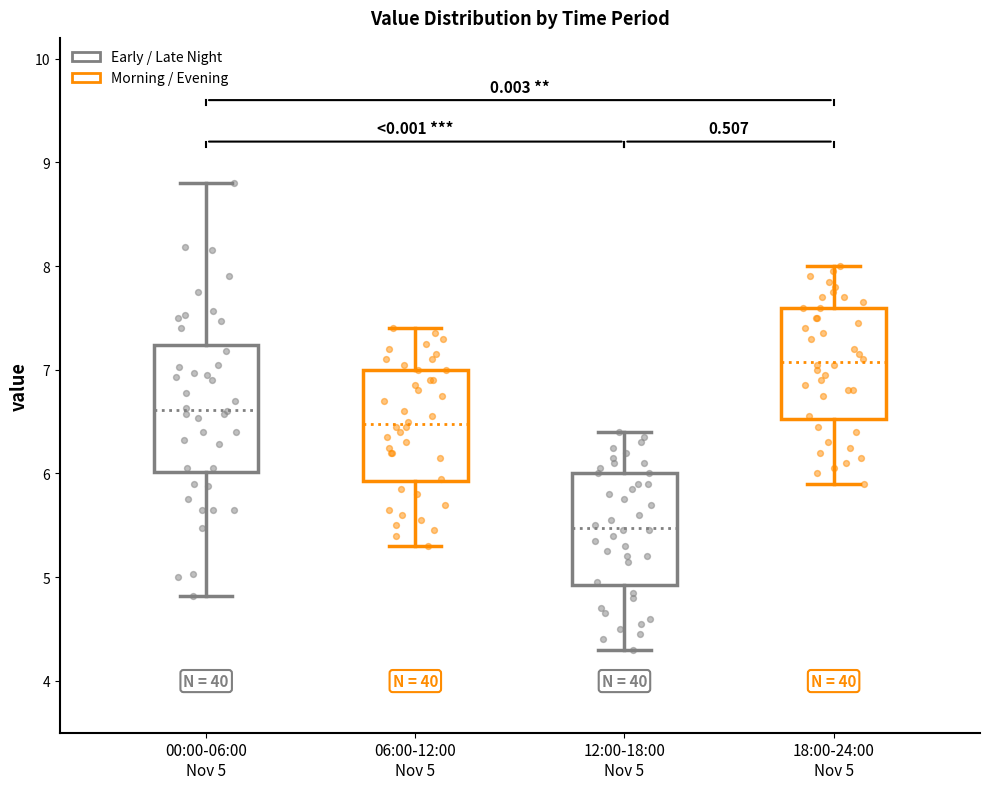

Which box has the highest median line?

18:00-24:00 Nov 5